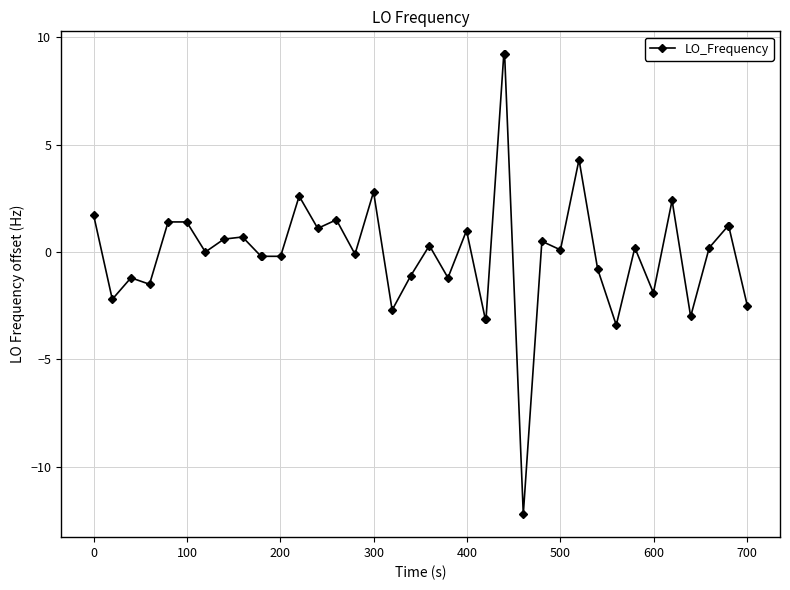

What is the sum of all values?

3.0